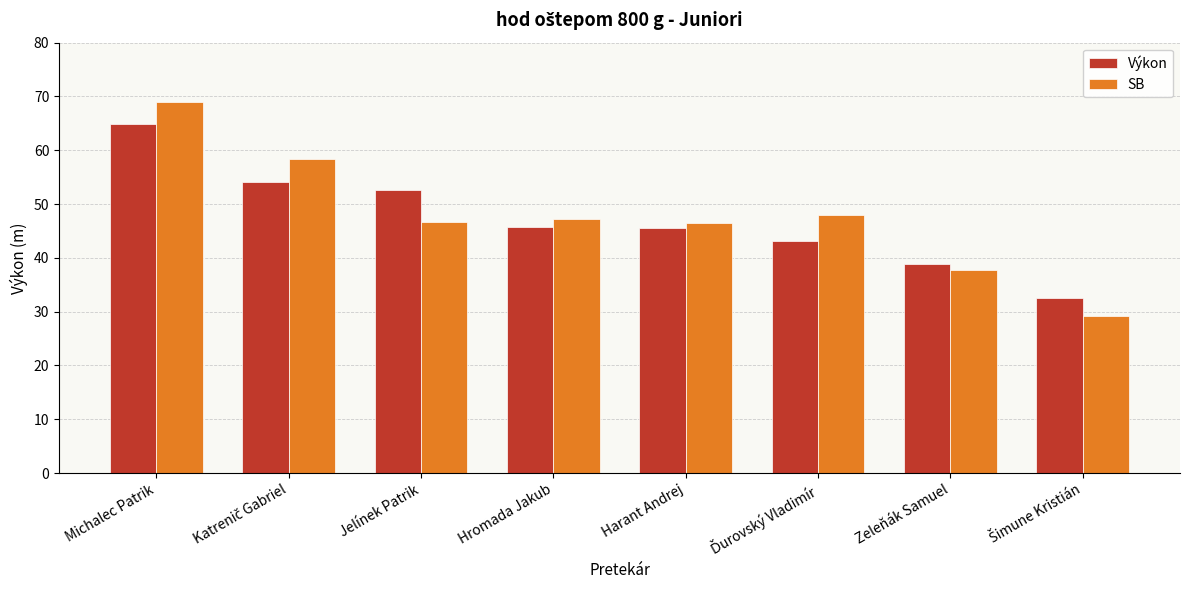

What are all the series names shown in the legend?

Výkon, SB